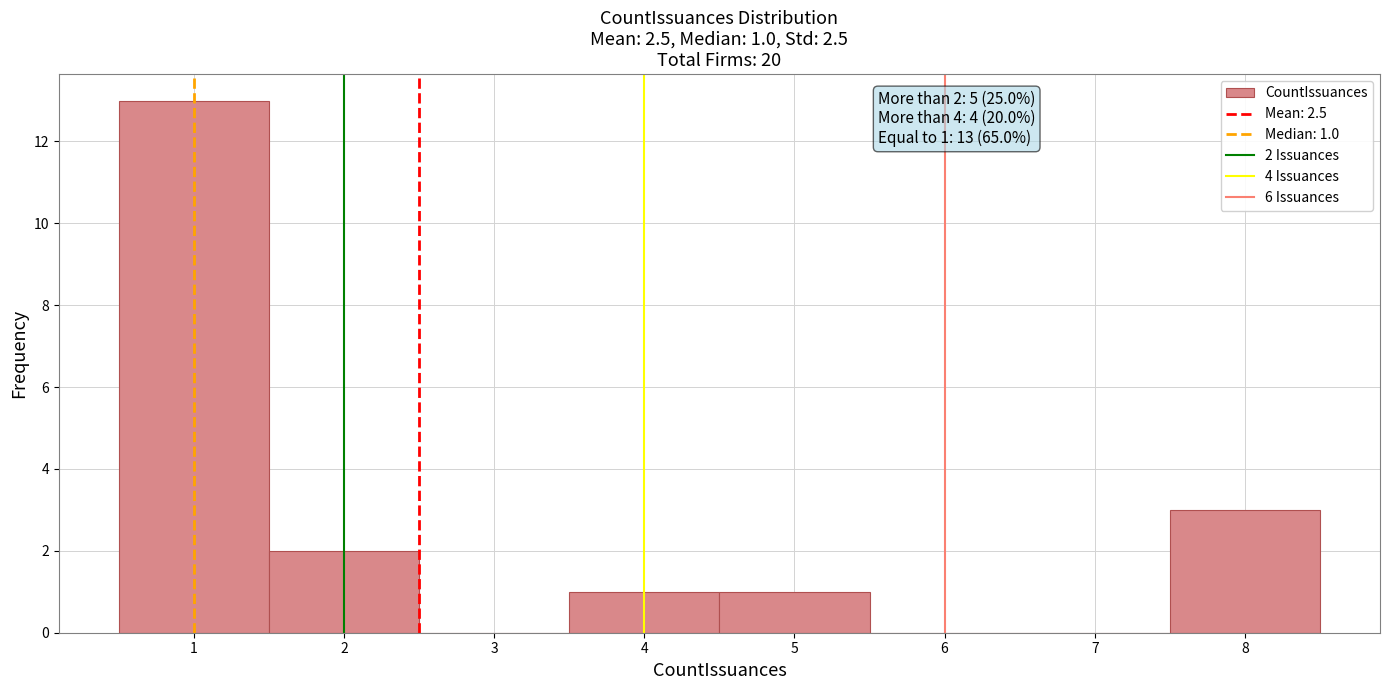

Over which range of the x-axis is the bar tallest?

0.5 to 1.5